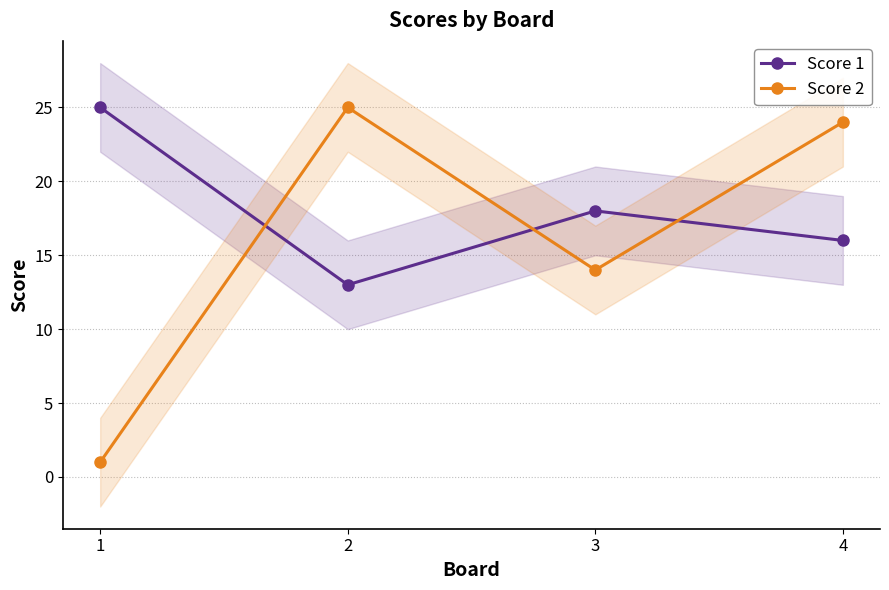

What are all the series names shown in the legend?

Score 1, Score 2